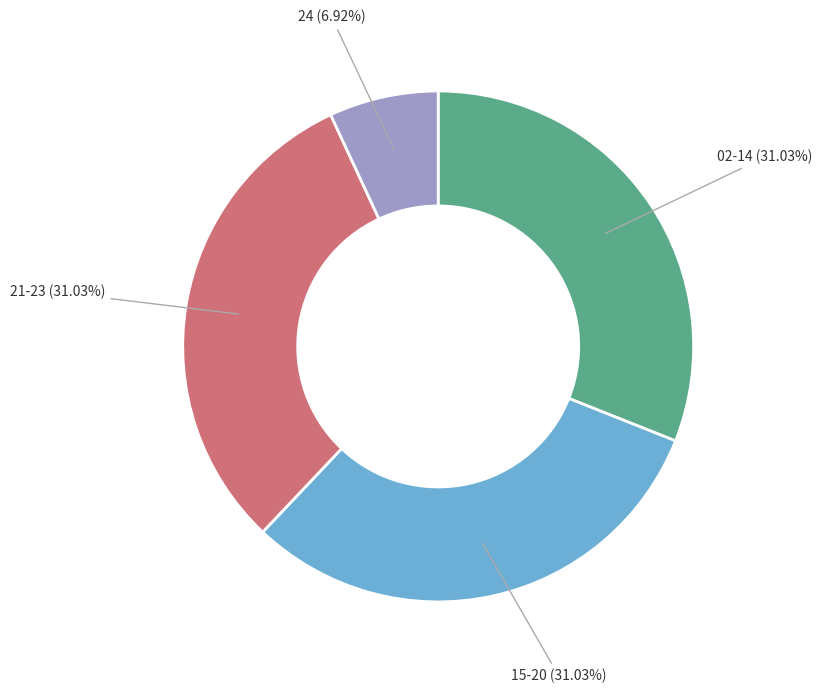

Approximately how many times larger is the value at 21-23 (31.03%) compared to 15-20 (31.03%)?

1.0